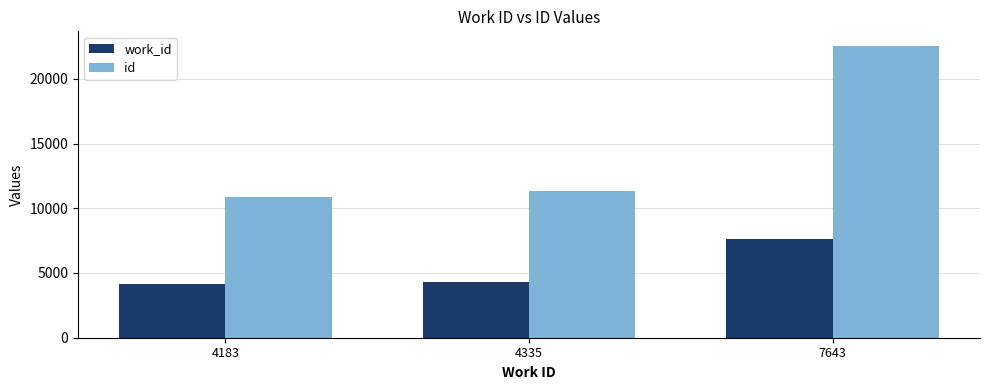

At which category is the sum across all series the highest?

7643